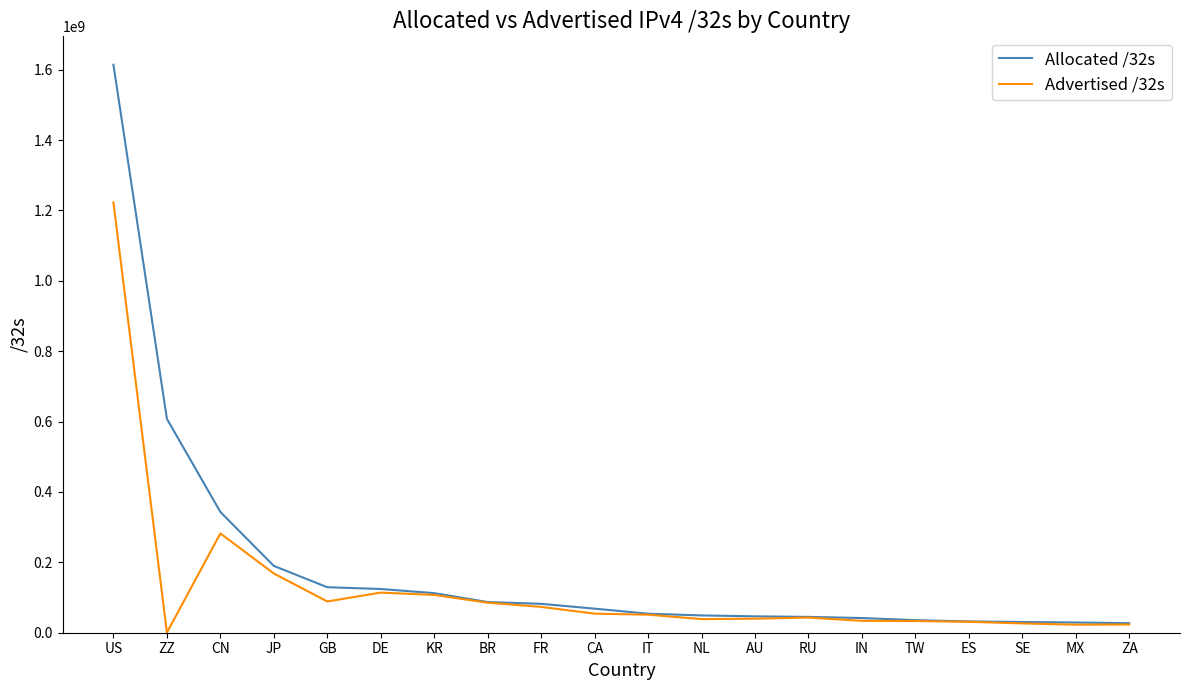

True or false: Allocated /32s has a value of 41720576 at IN.

True